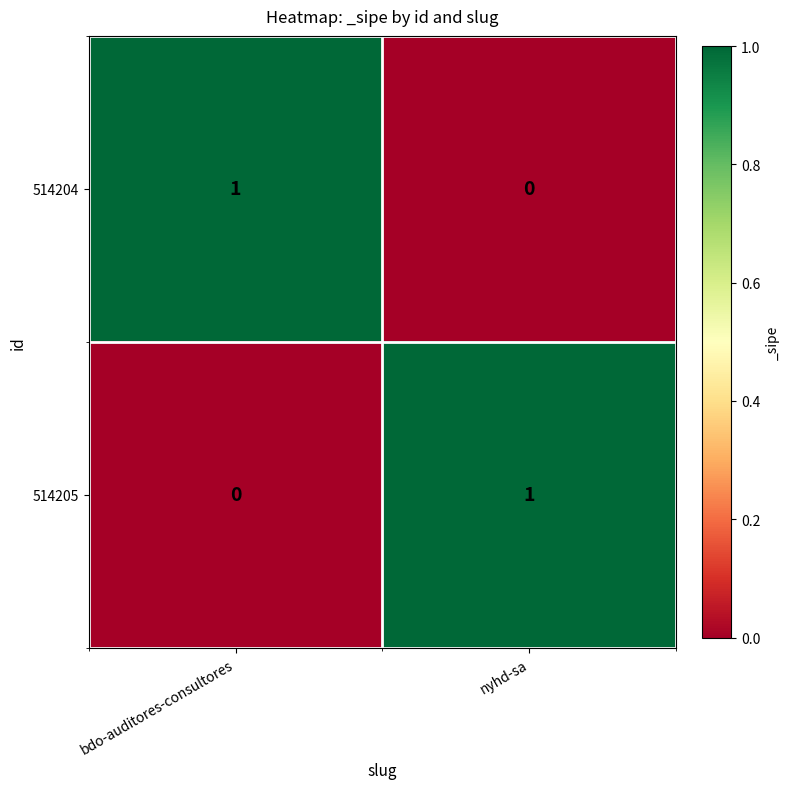

How many series are shown in this chart?

2